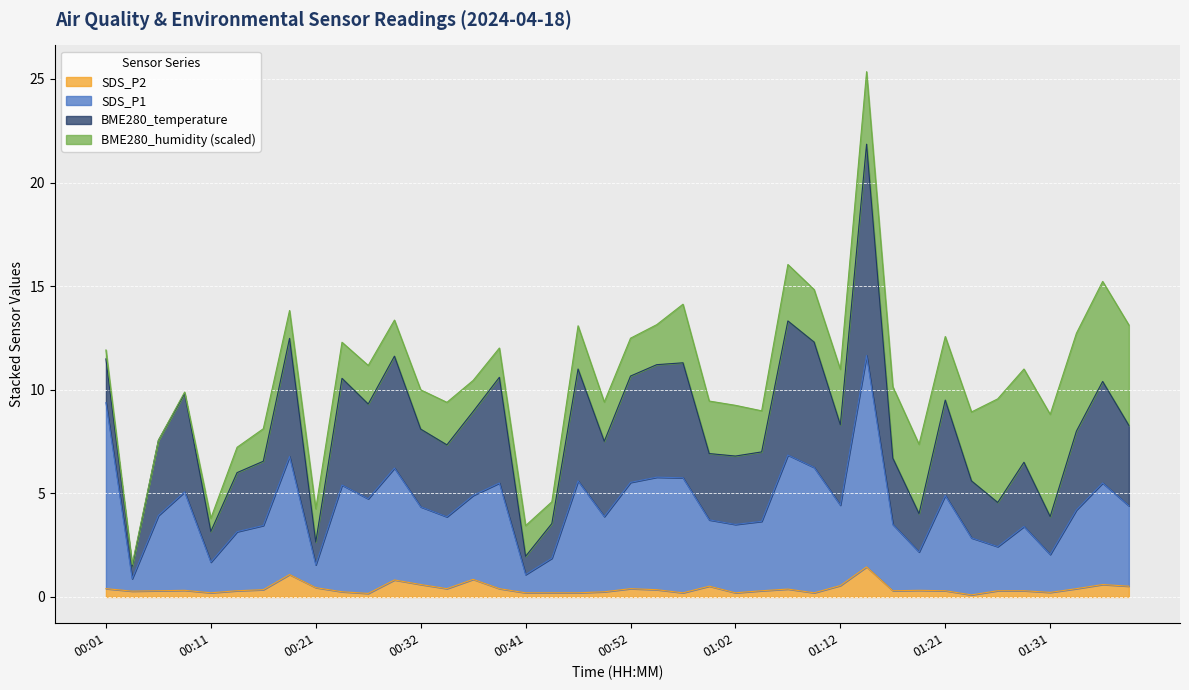

What is the minimum value shown in the chart?

0.1